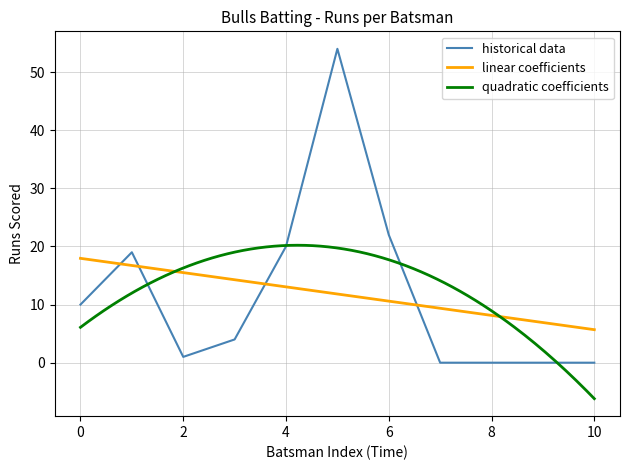

The value of historical data at 4 is 20. True or false?

True